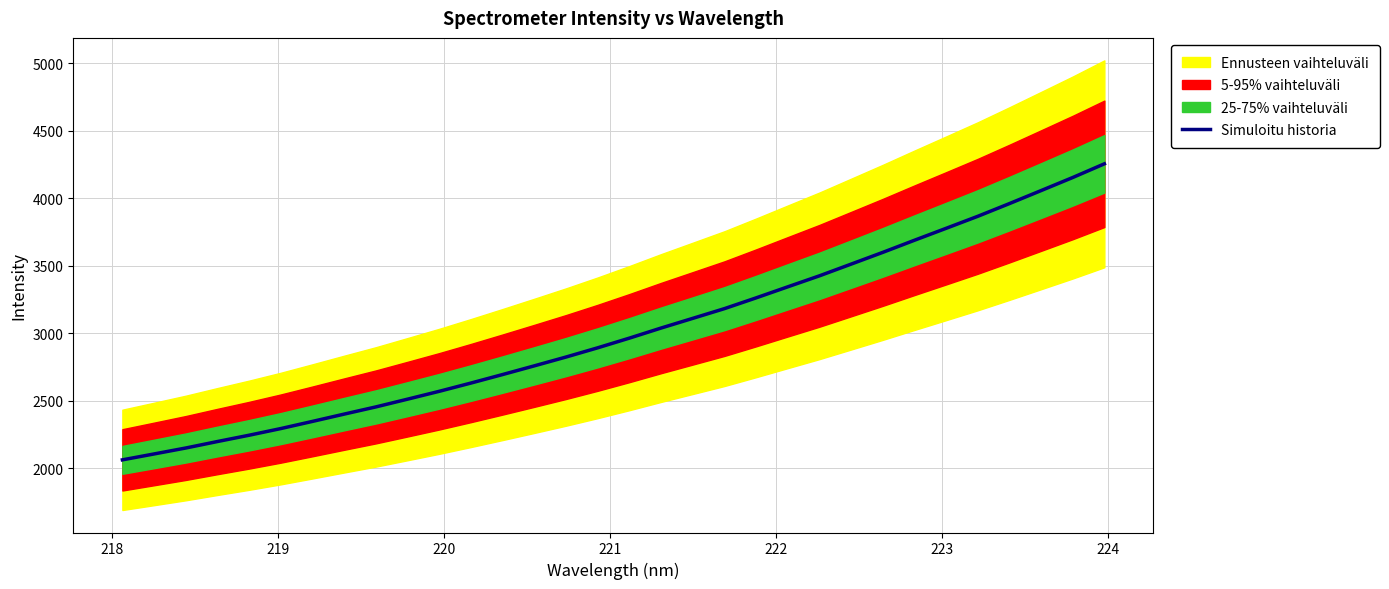

What is the minimum value shown in the chart?

2062.8